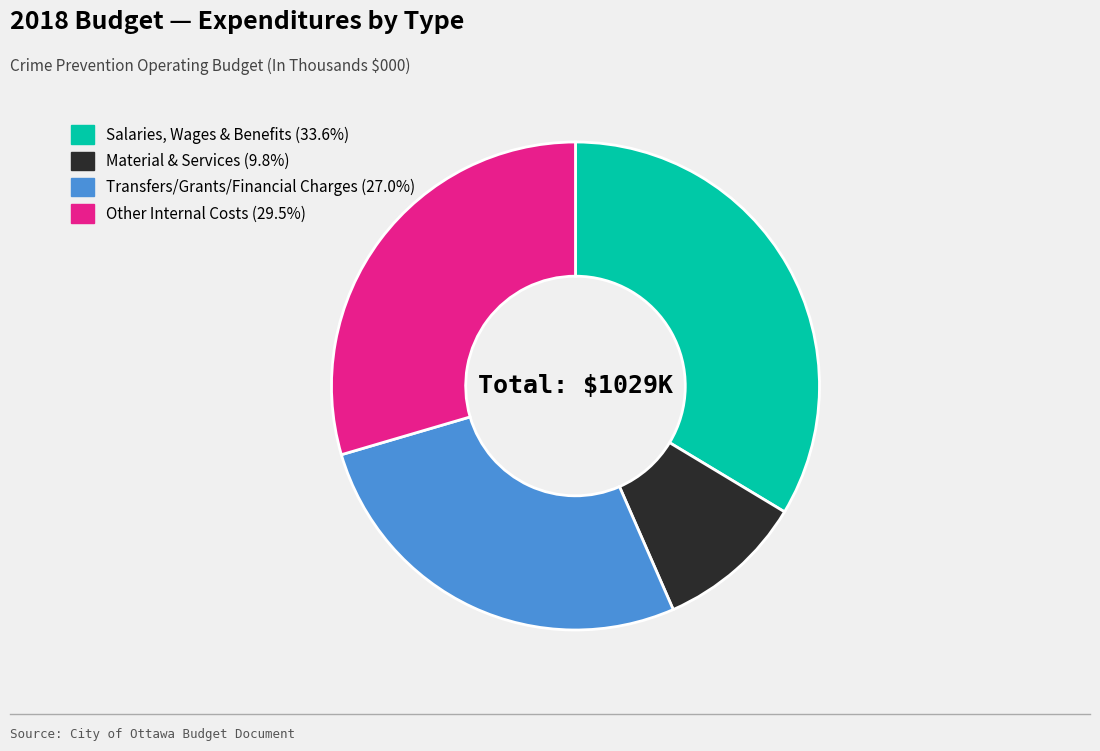

Does any single category account for the majority?

No